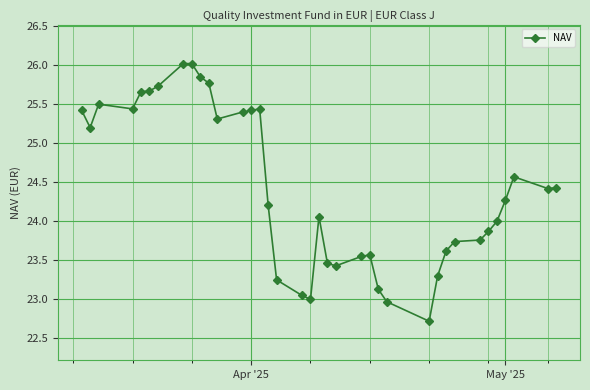

What is the difference between the maximum and minimum values?

3.3